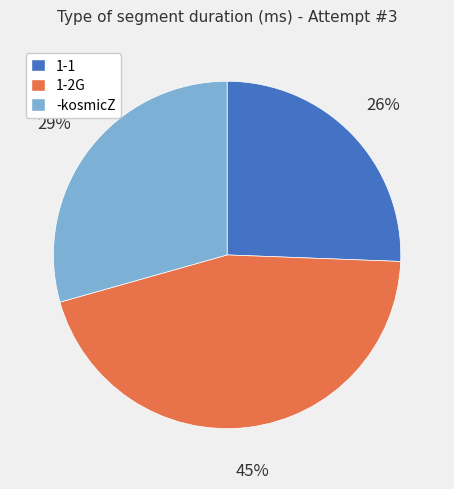

Count the number of slices in the pie.

3